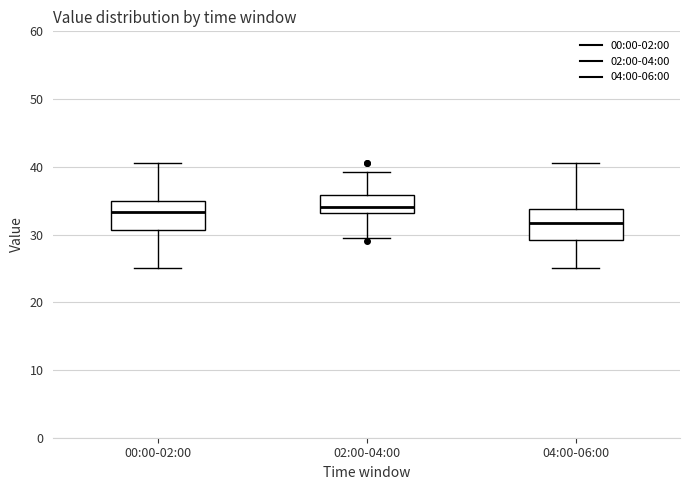

Where is the upper edge of the box for 02:00-04:00 on the y-axis? The values are not printed on the chart, so give them approximately, as read against the axis.

36